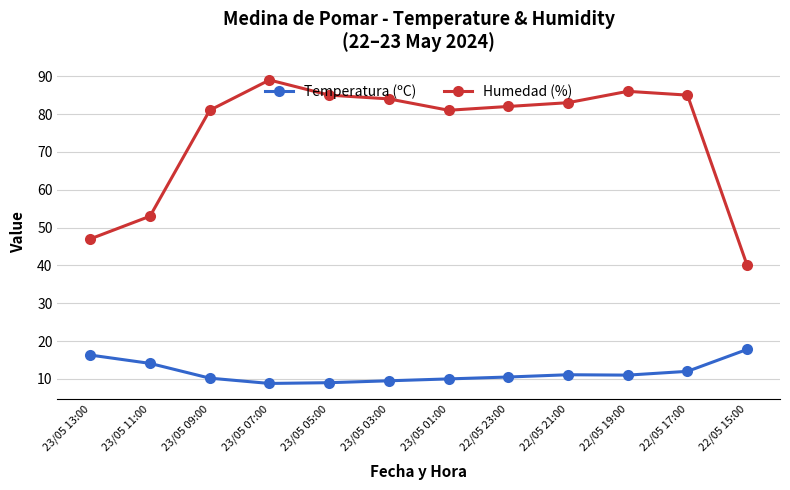

What is the label of the 6th point from the right?

23/05 01:00